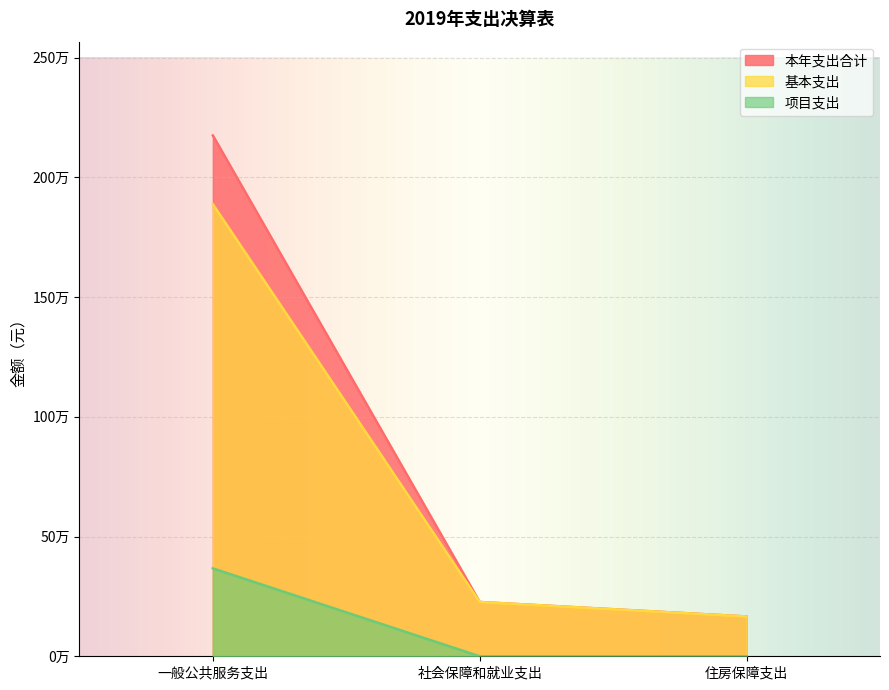

Reading right to left, extract all data points from this chart.

本年支出合计: 166184.0	226673.5	2175036.1
基本支出: 166184.0	226673.5	1888036.1
项目支出: 0.0	0.0	367000.0